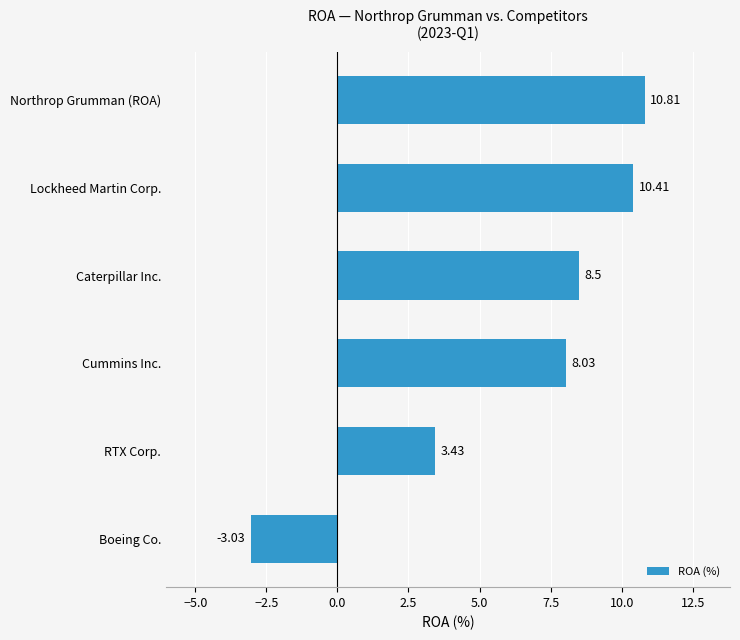

What is the sum of the values at Caterpillar Inc. and RTX Corp.?

11.9